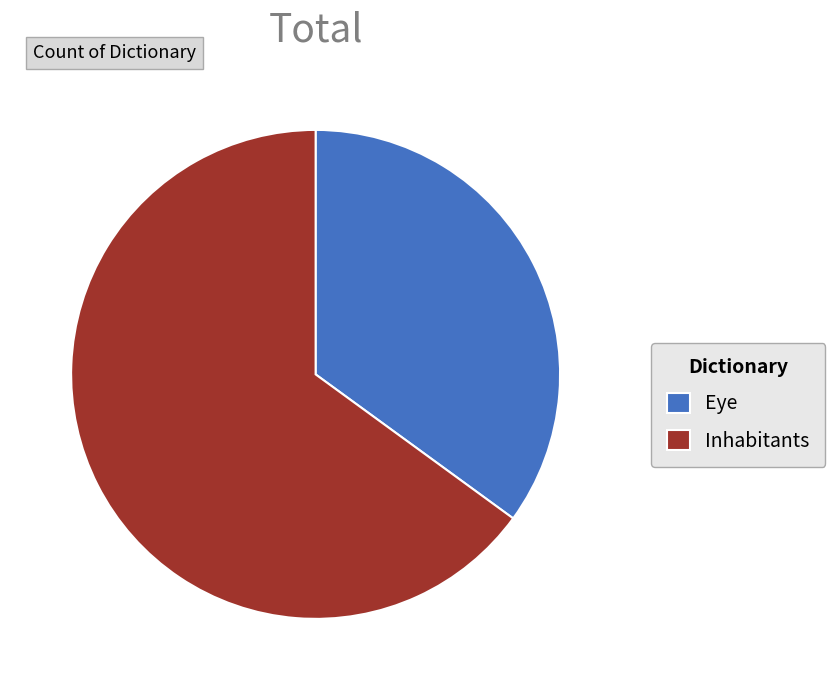

What is the smallest slice in the pie chart?

Eye